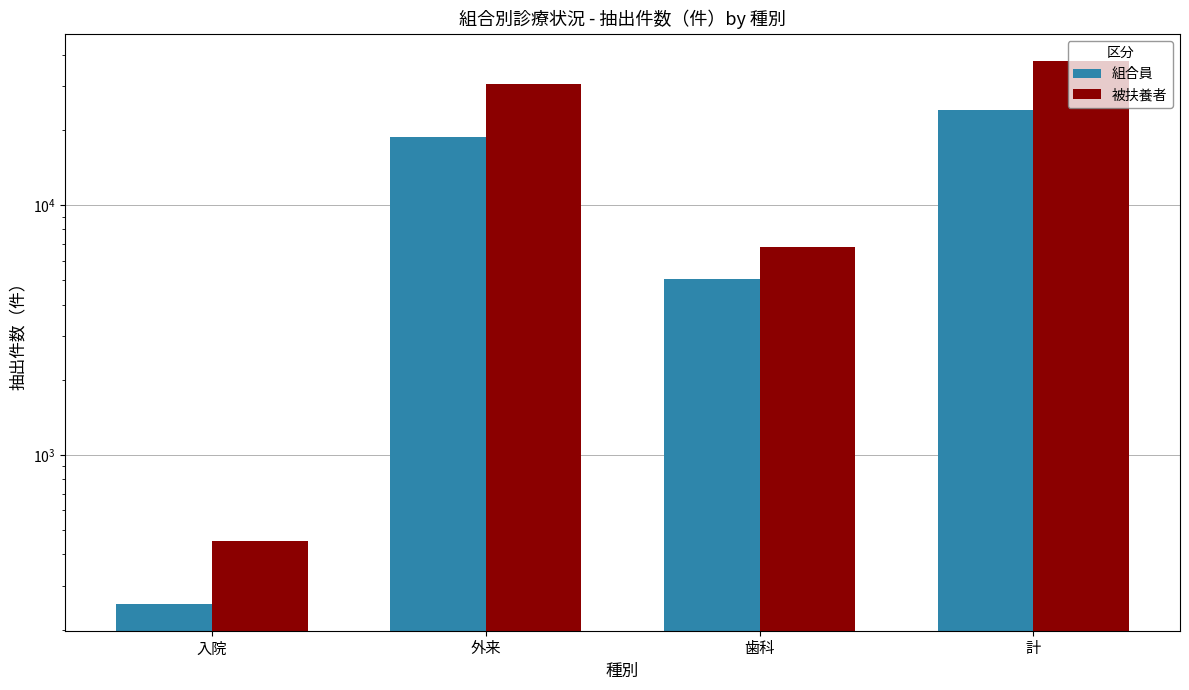

What position from the left is 歯科?

3